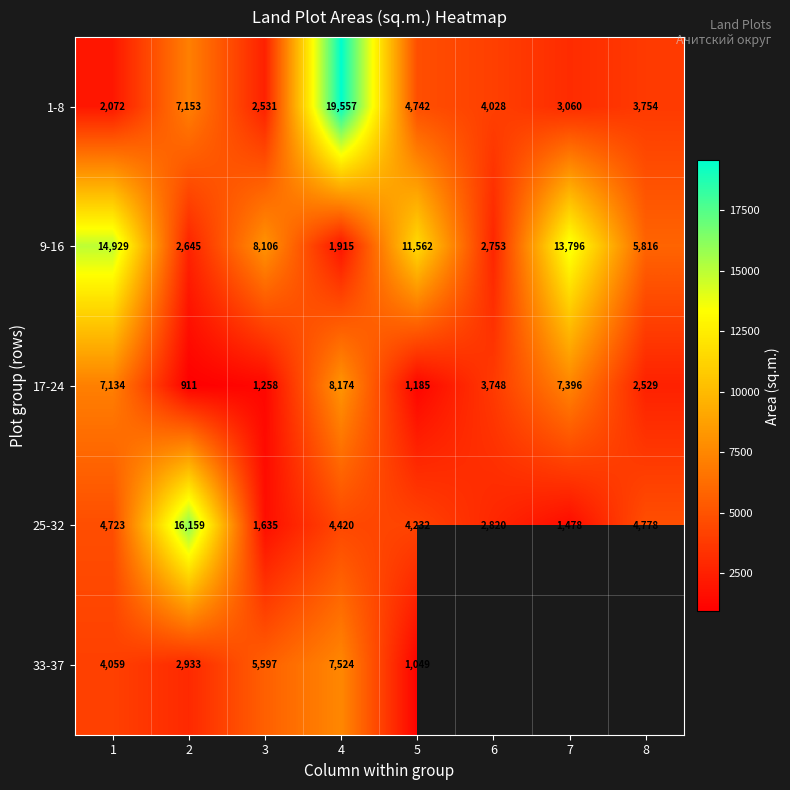

What is the average value of the 1-8 series?

5862